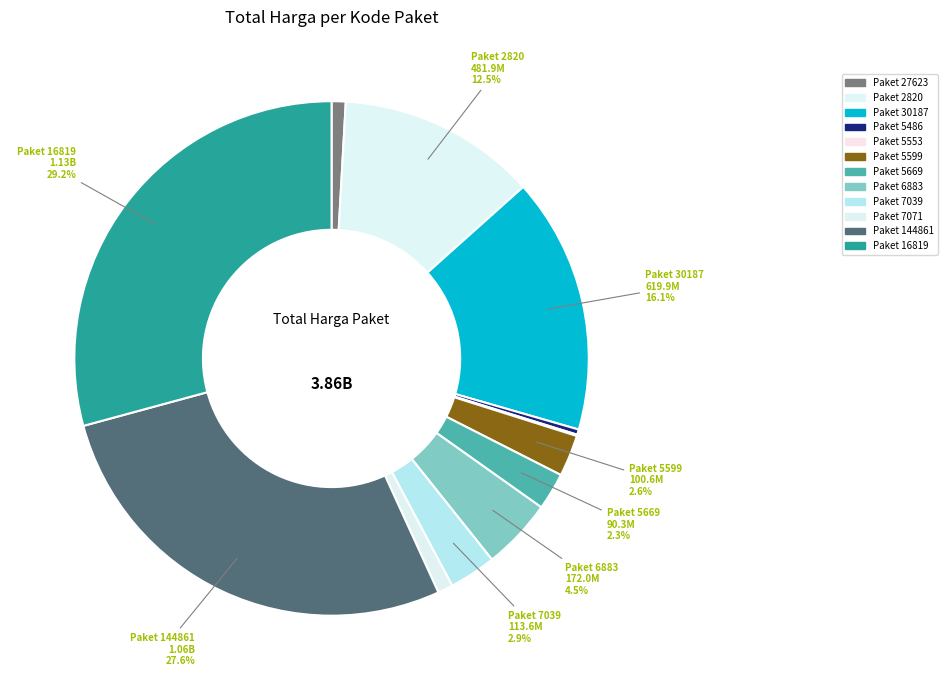

To the nearest percent, what is the average slice percentage?

8%